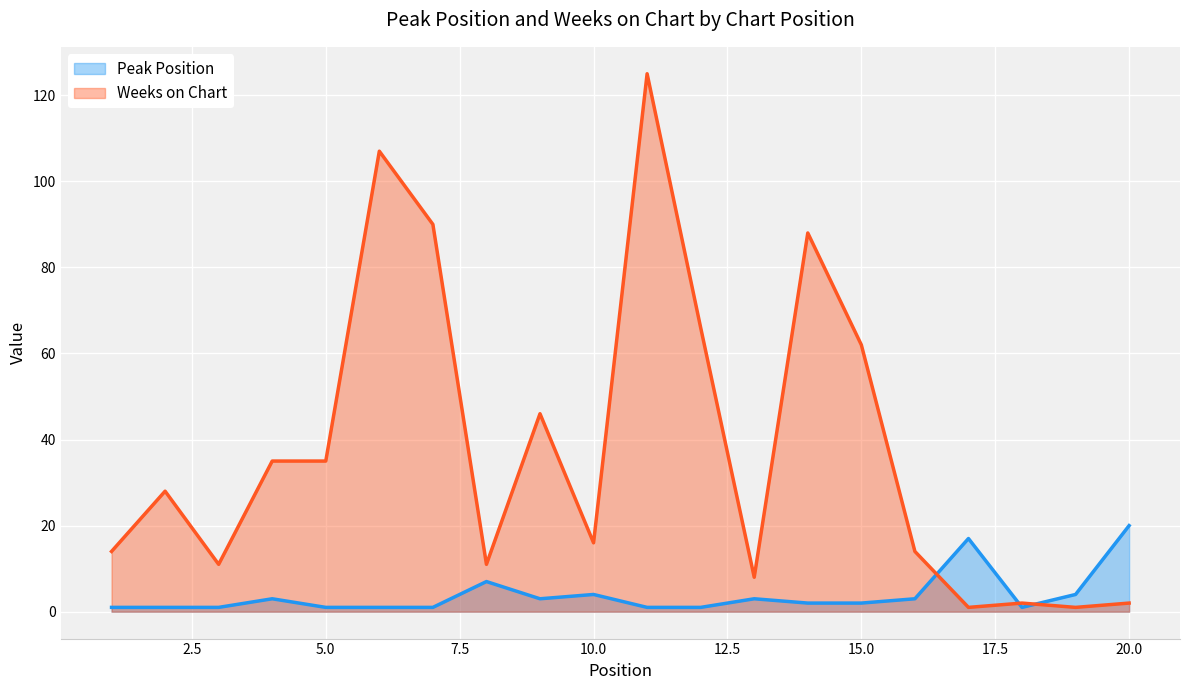

Reading left to right, extract all data points from this chart.

Peak Position: 1	1	1	3	1	1	1	7	3	4	1	1	3	2	2	3	17	1	4	20
Weeks on Chart: 14	28	11	35	35	107	90	11	46	16	125	66	8	88	62	14	1	2	1	2